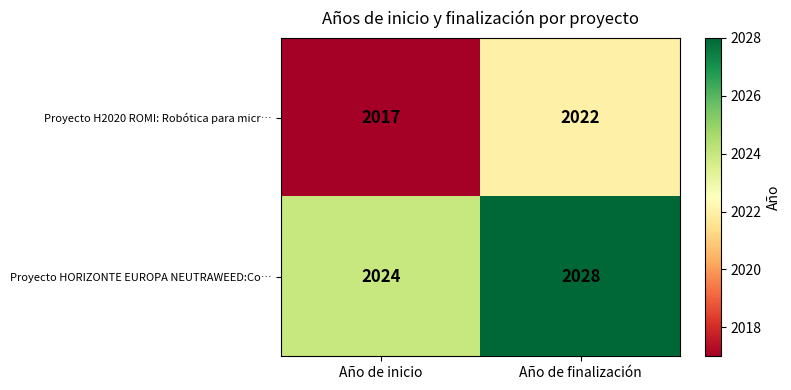

Is the value of Proyecto H2020 ROMI: Robótica para micr… at Año de inicio greater than the value of Proyecto HORIZONTE EUROPA NEUTRAWEED:Co… at Año de inicio?

No